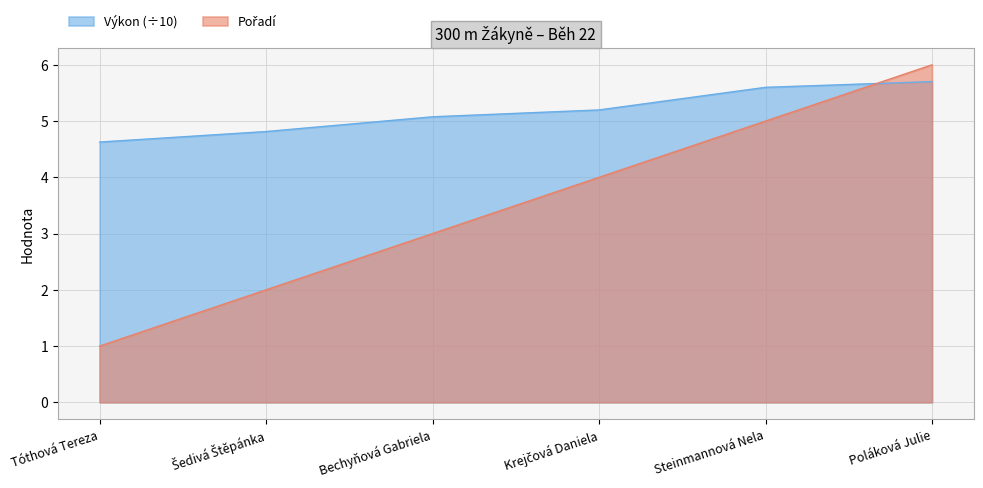

Is it true that Pořadí equals 2.0 at Šedivá Štěpánka?

True